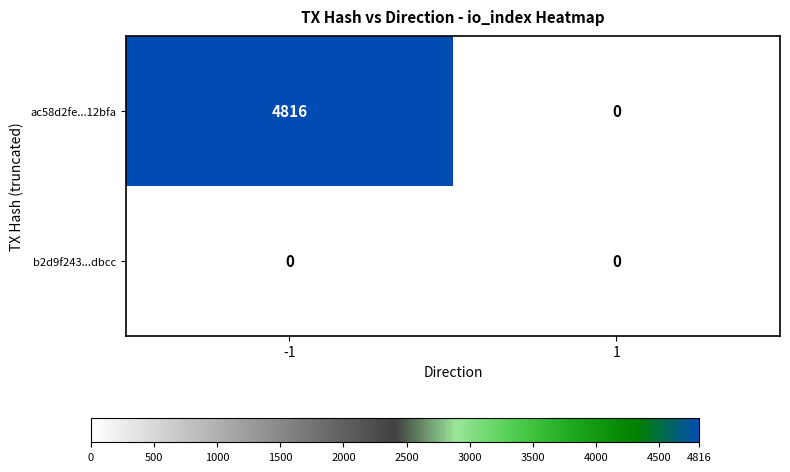

True or false: ac58d2fe...12bfa has a value of 0 at 1.

True